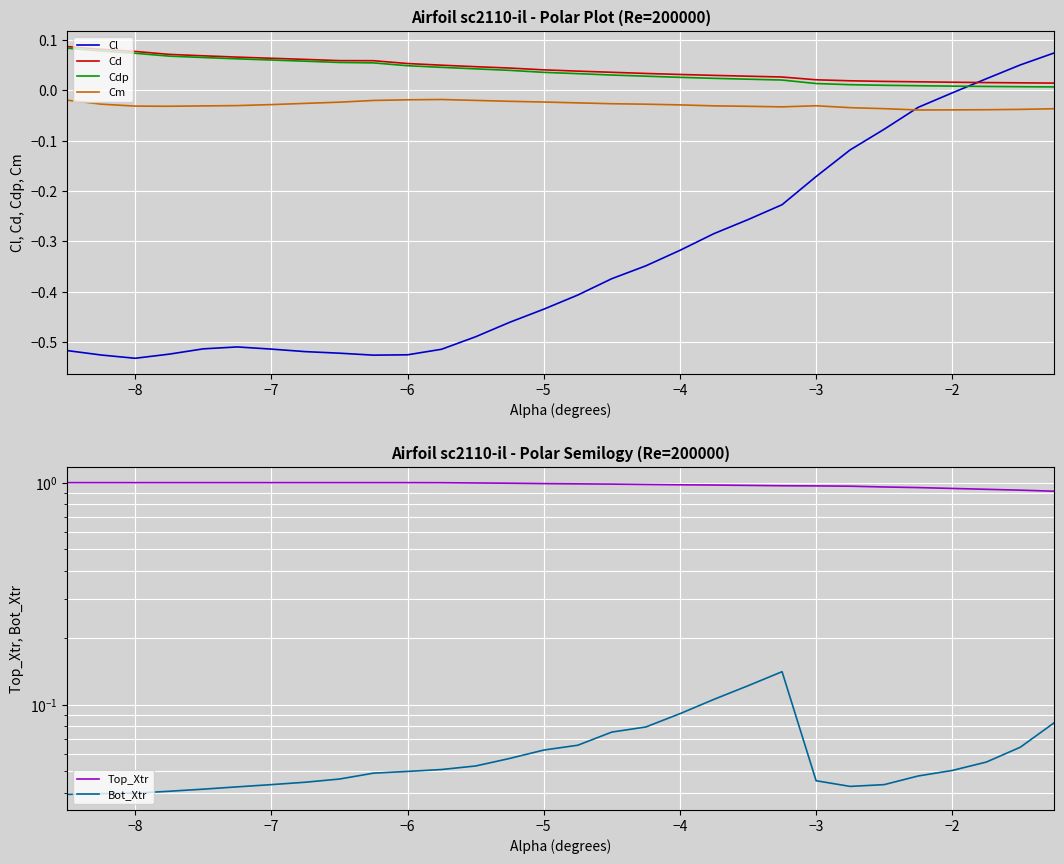

How many intersections are there between Cl and Cdp?

1